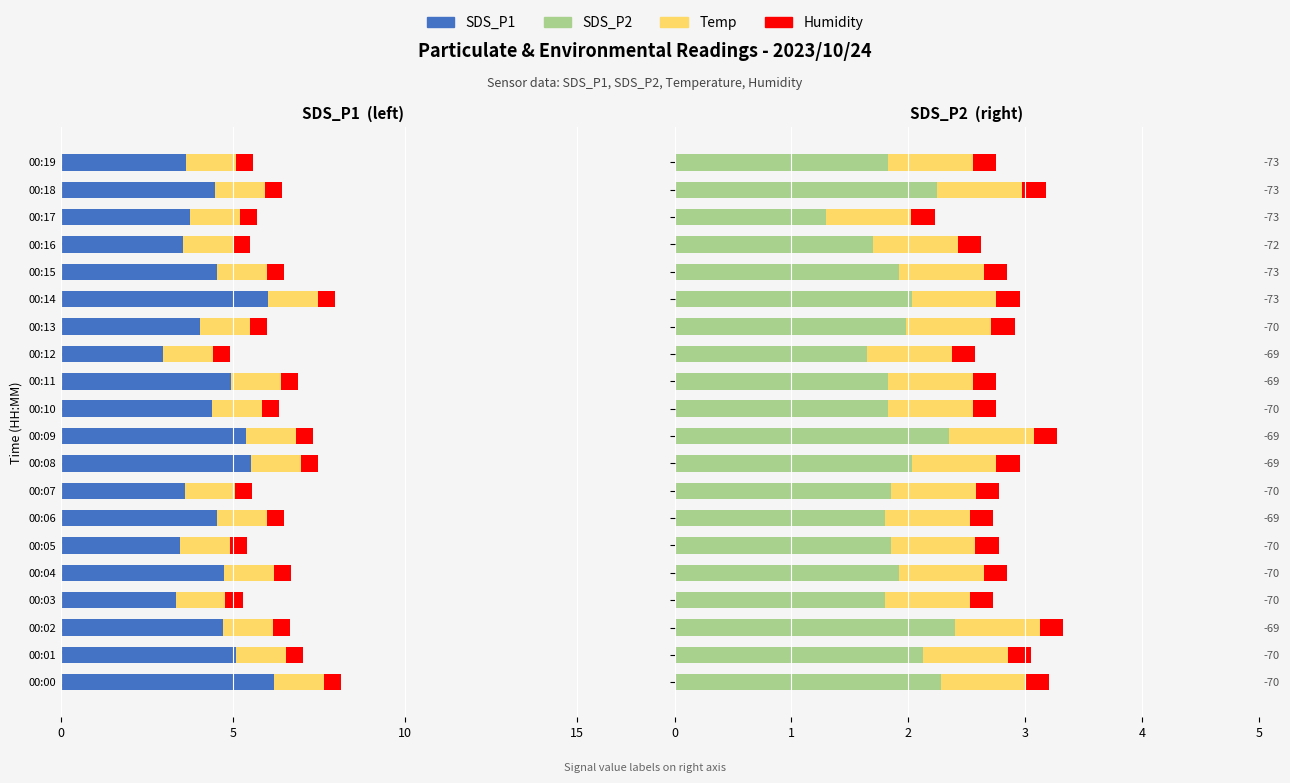

True or false: SDS_P2 has a value of 1.3 at 00:17.

True